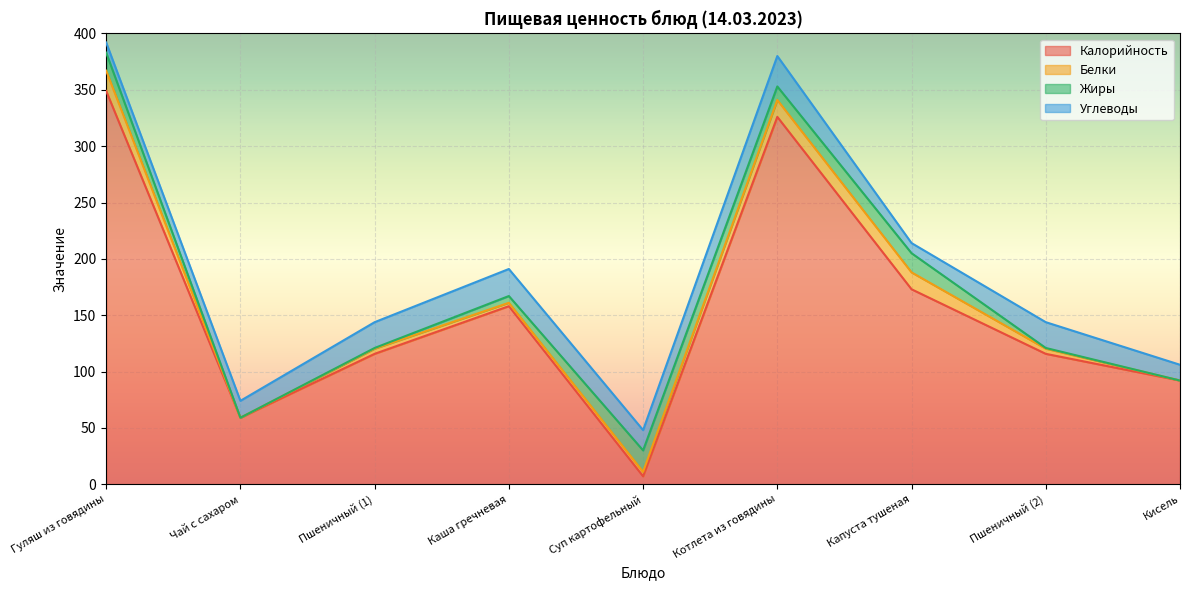

At which category does Углеводы reach its first local peak?

Каша гречневая